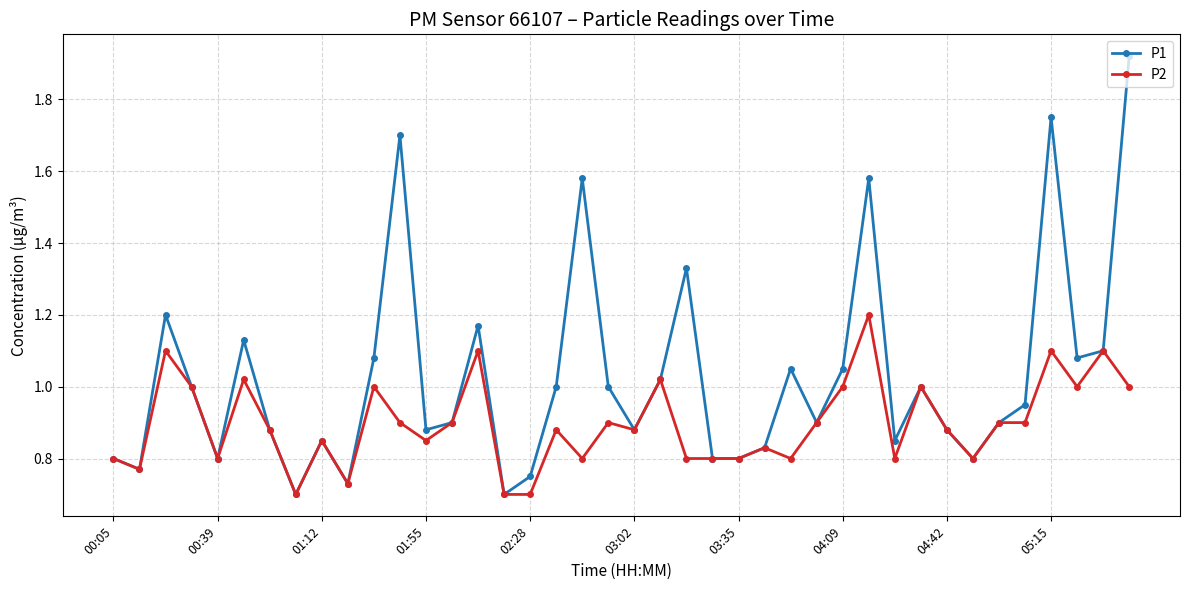

Which series has the largest total across all categories?

P1